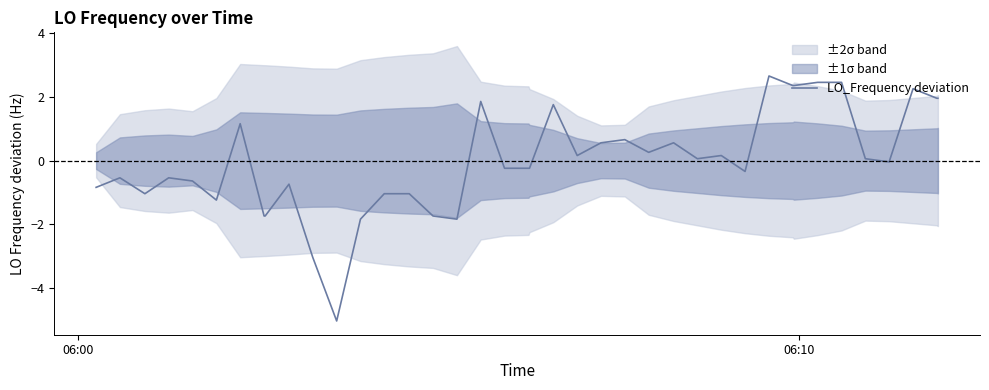

True or false: there are more than 0 points higher than both neighbors.

True